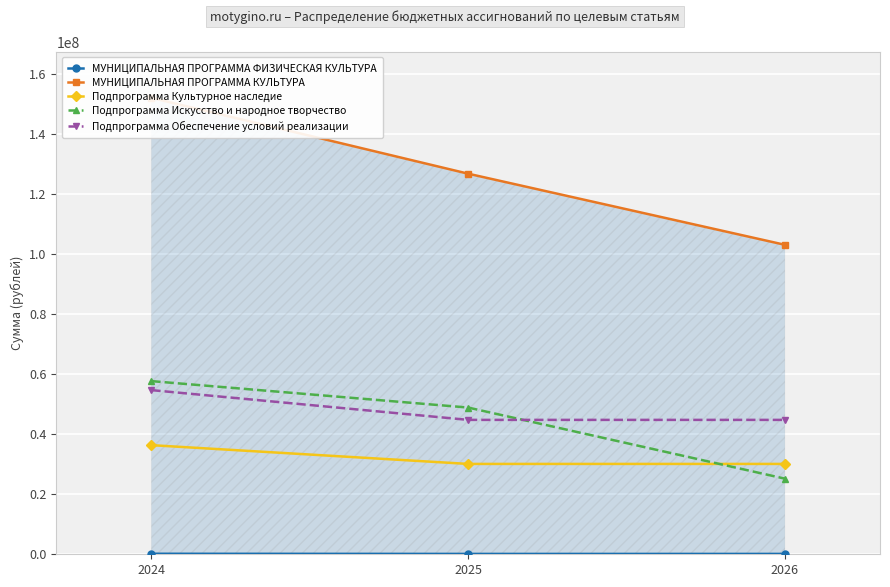

Where is МУНИЦИПАЛЬНАЯ ПРОГРАММА КУЛЬТУРА nearest to the value 127651629?

2025